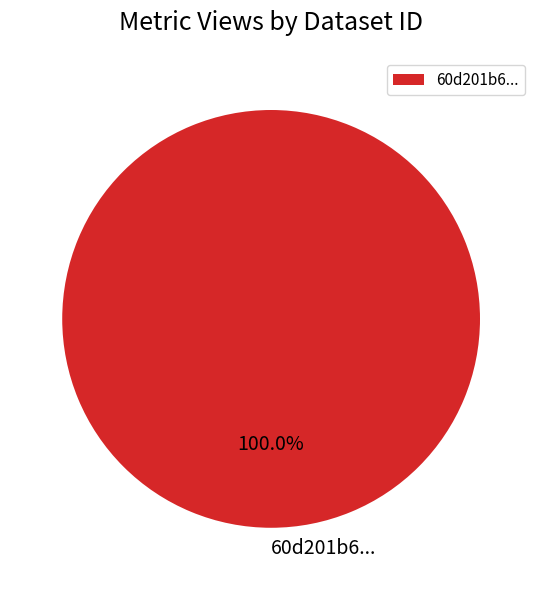

Rank the categories by value from highest to lowest.

60d201b6...